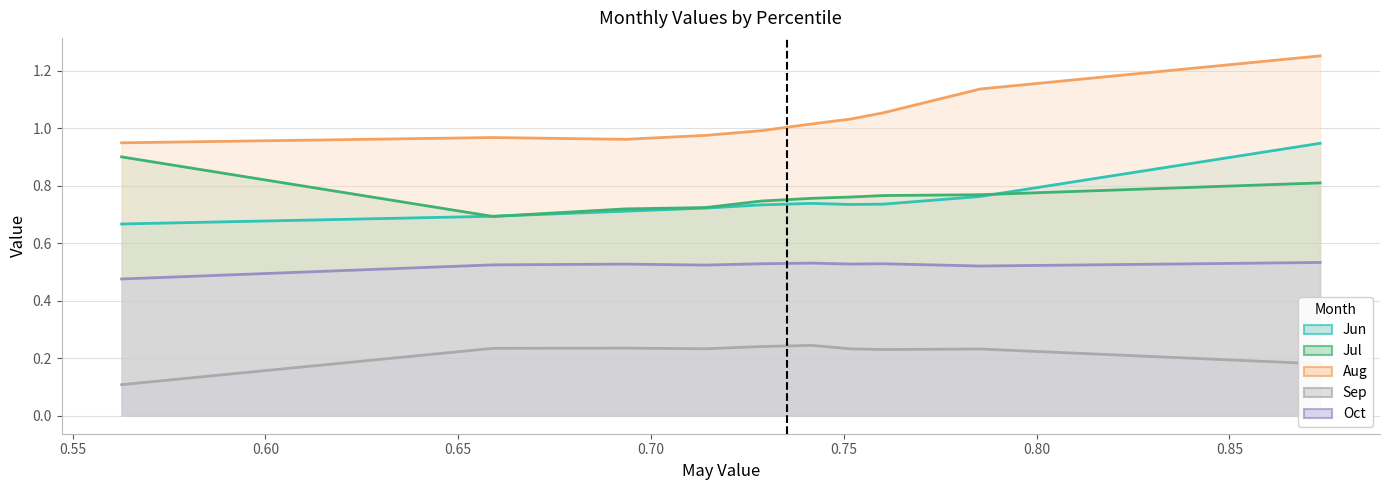

Reading right to left, what are all the values shown in this chart?

Jun: 0.9	0.8	0.7	0.7	0.7	0.7	0.7	0.7	0.7	0.7
Jul: 0.8	0.8	0.8	0.8	0.8	0.7	0.7	0.7	0.7	0.9
Aug: 1.3	1.1	1.1	1.0	1.0	1.0	1.0	1.0	1.0	0.9
Sep: 0.2	0.2	0.2	0.2	0.2	0.2	0.2	0.2	0.2	0.1
Oct: 0.5	0.5	0.5	0.5	0.5	0.5	0.5	0.5	0.5	0.5